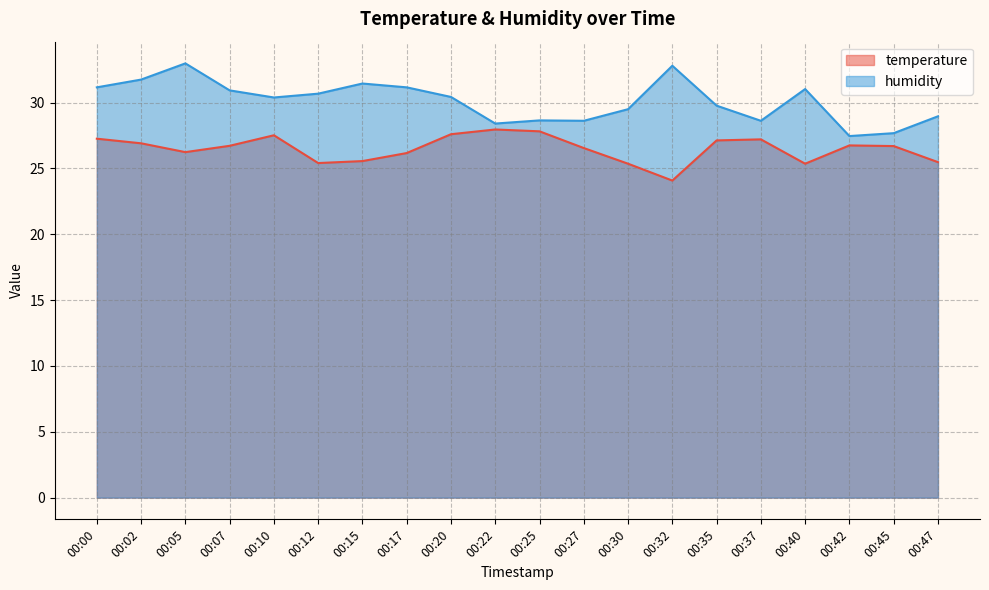

At which label is humidity closest to 30?

00:35